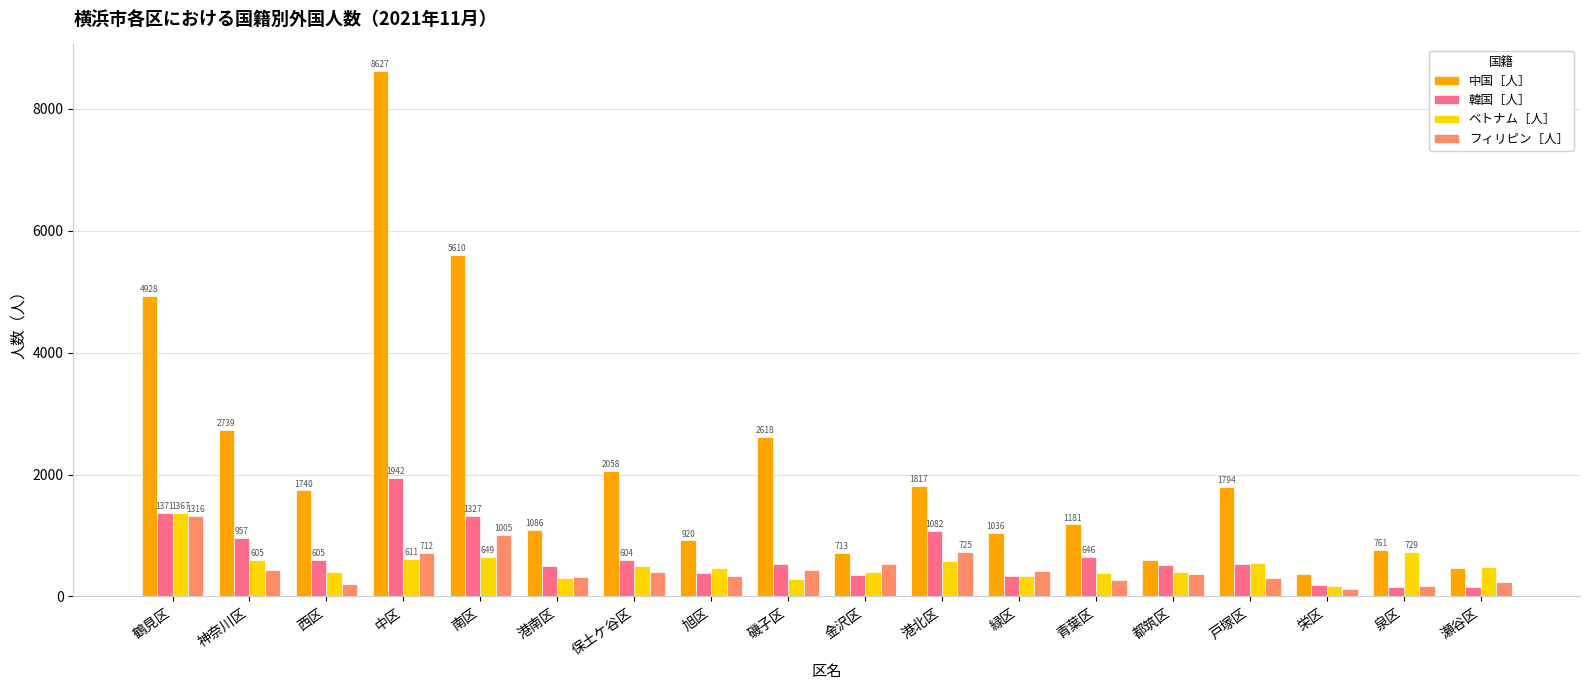

Read the 韓国［人］ value at 泉区, to the nearest 50.

150